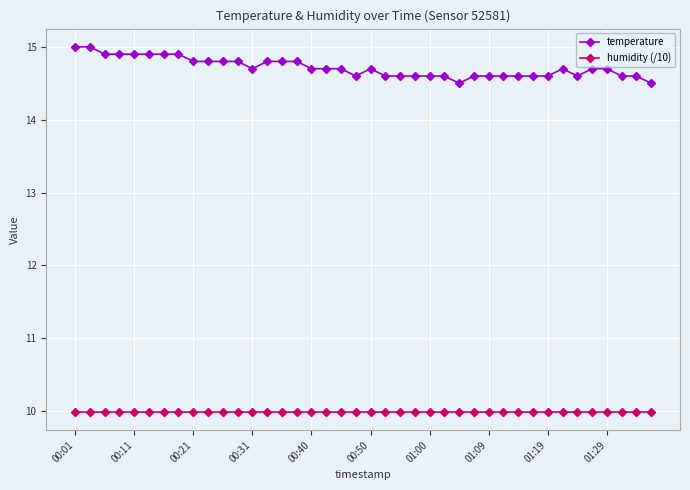

True or false: temperature and humidity (/10) intersect in this chart.

False